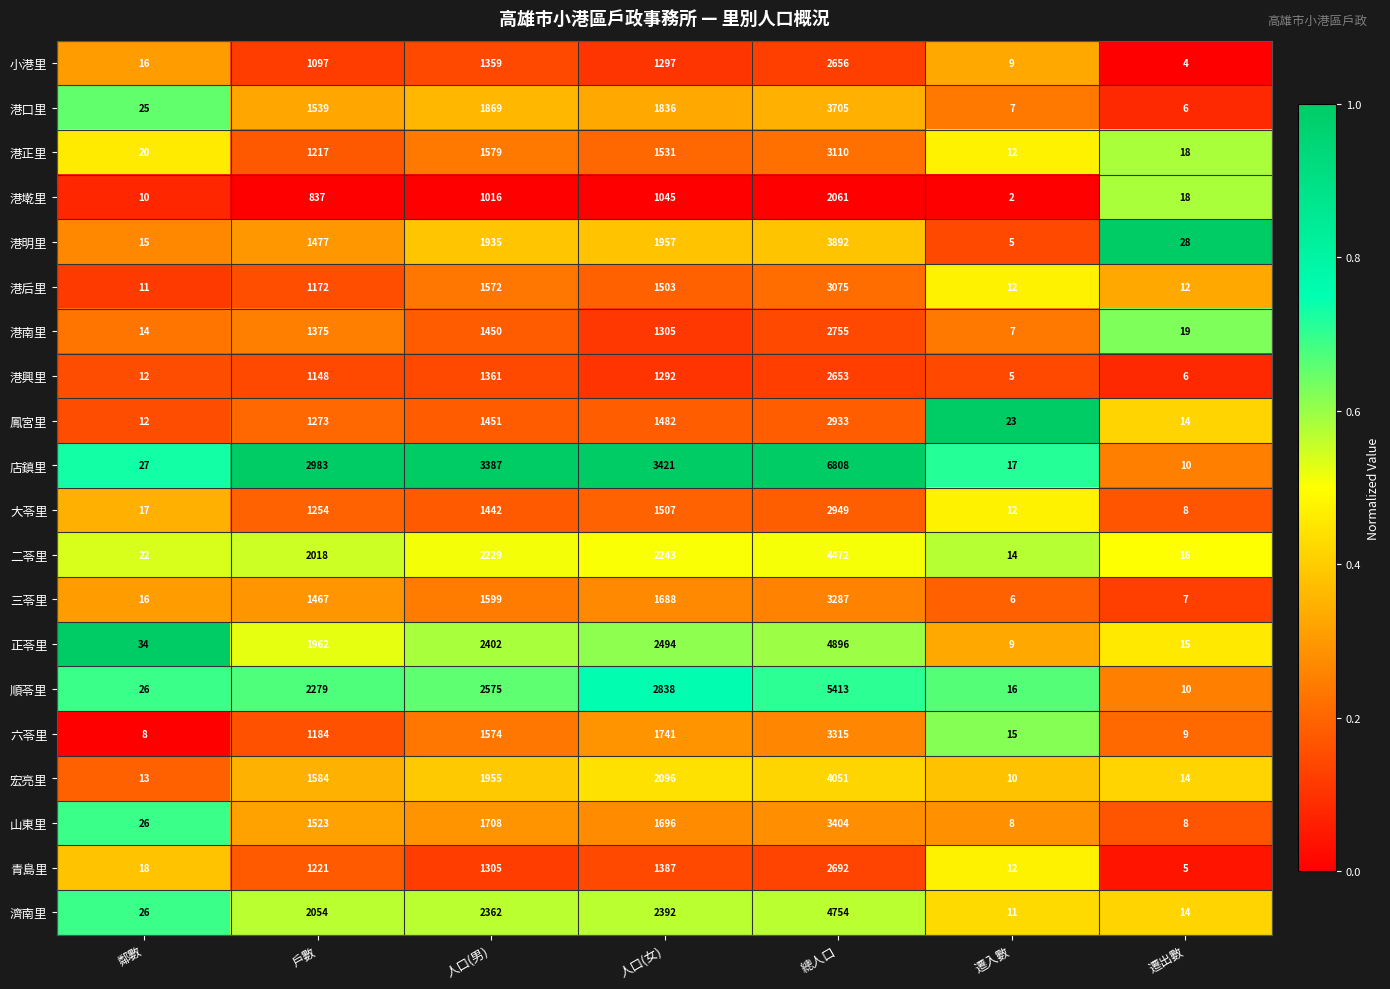

List the labels in order of 濟南里 value, largest first.

總人口, 人口(女), 人口(男), 戶數, 鄰數, 遷出數, 遷入數